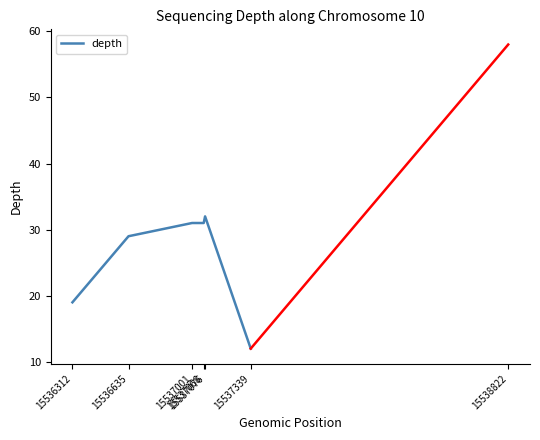

True or false: the data shows 20 at 15537339.

False